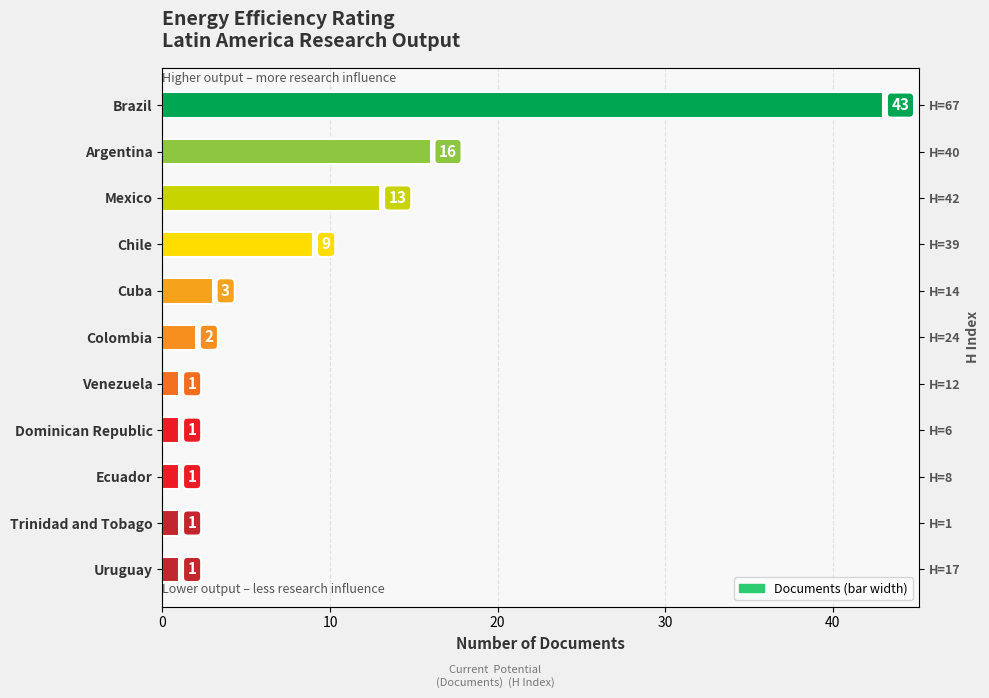

Which has a higher value, Cuba or Venezuela?

Cuba